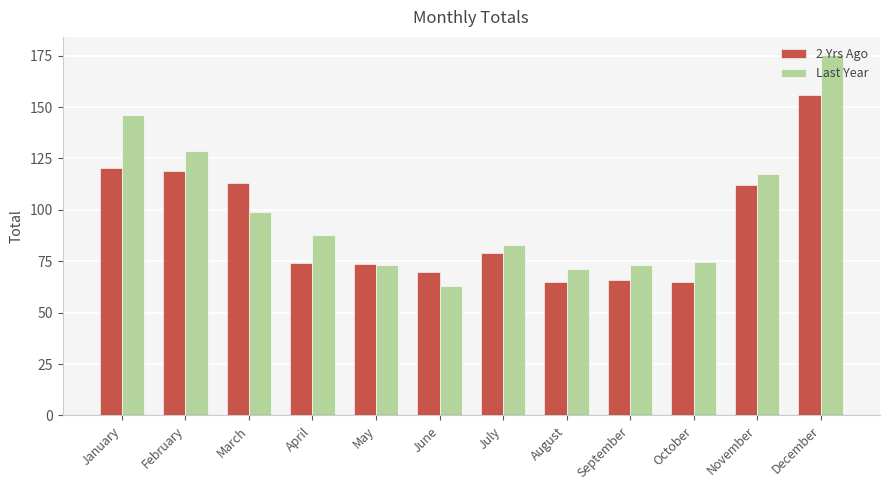

What value does the Last Year series have at August?

71.5